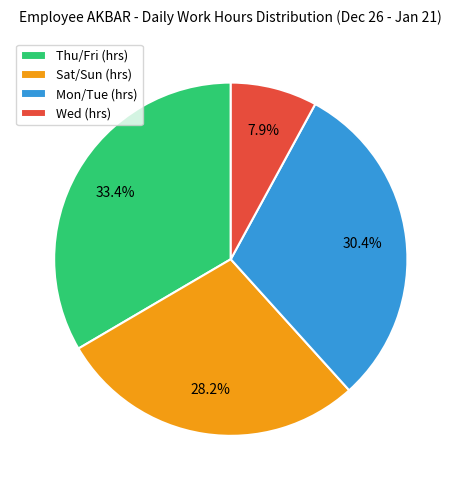

How many slices are in this pie chart?

4